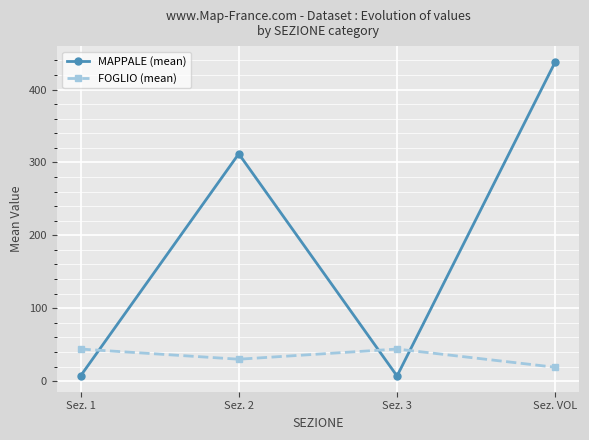

What is the minimum value for MAPPALE (mean)?

7.0